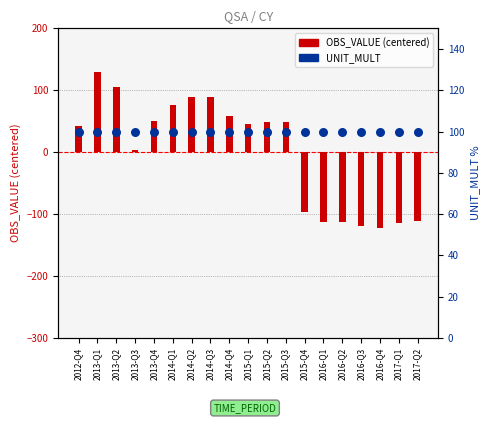

Which series reaches the maximum Y coordinate?

OBS_VALUE (centered)